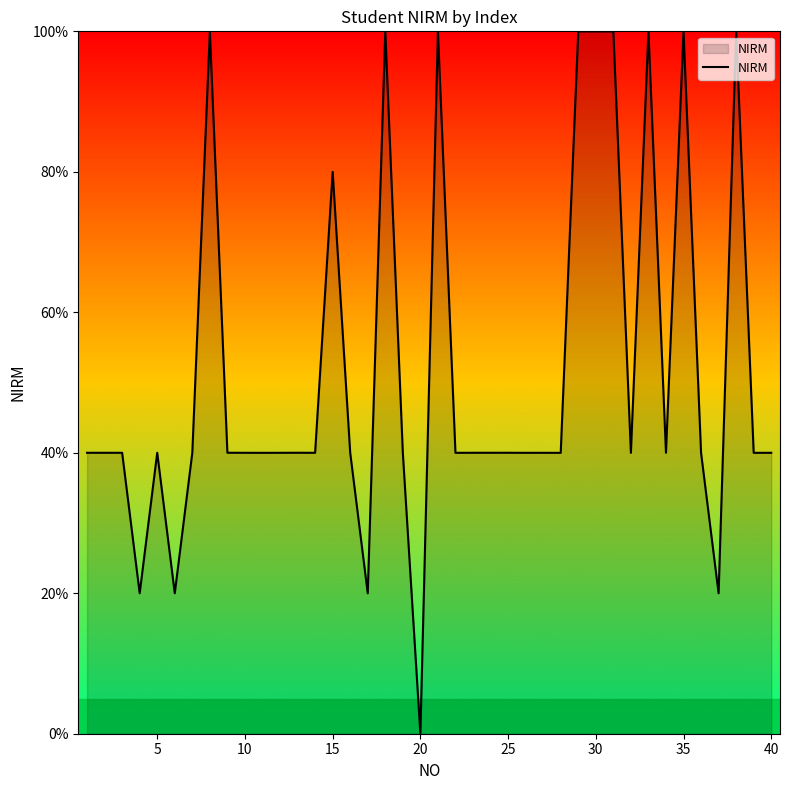

What is the maximum value shown in the chart?

100.0